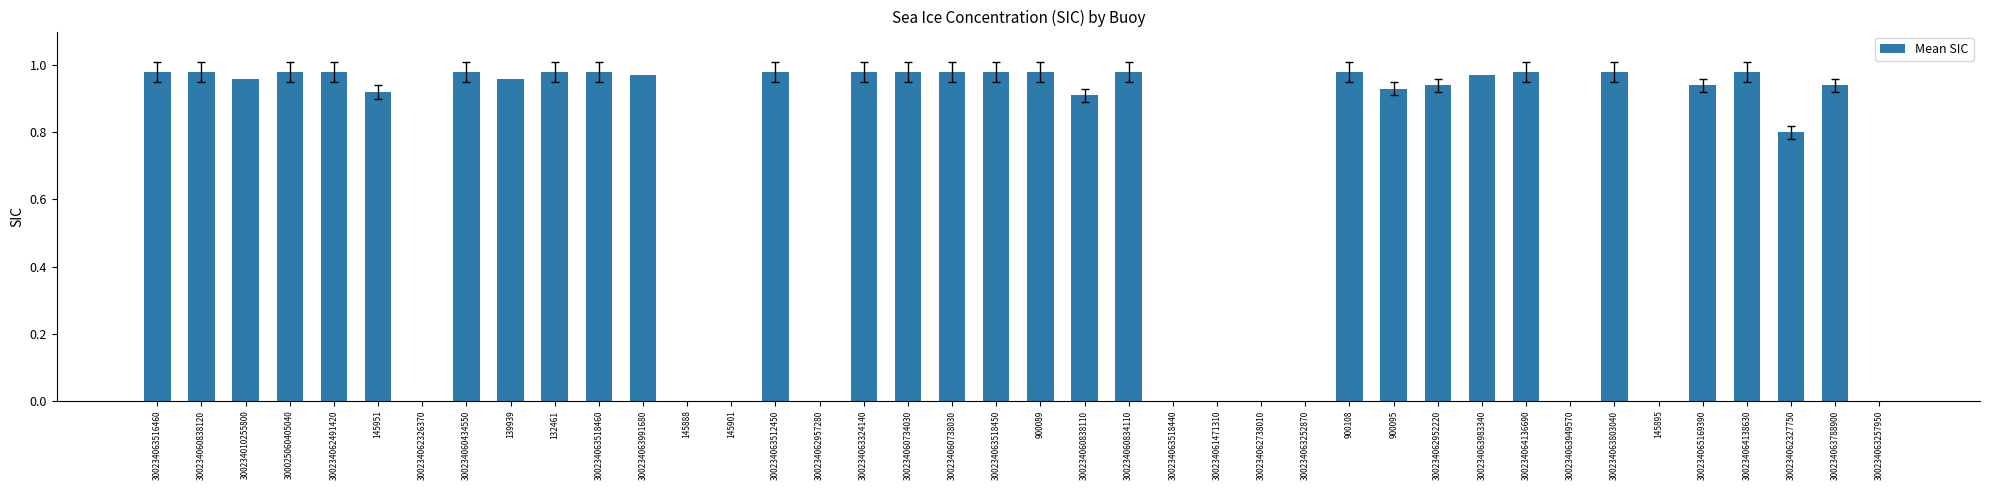

Are the bars grouped side by side (vs. stacked)?

No